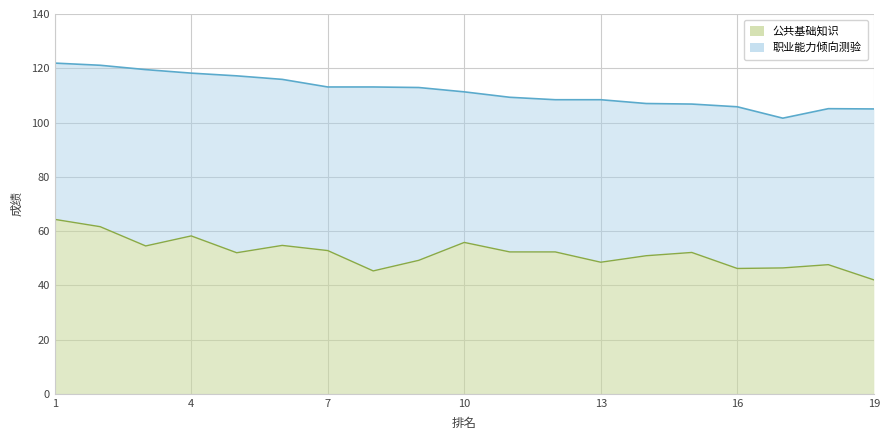

True or false: the data has more than 2 interior local peaks.

True